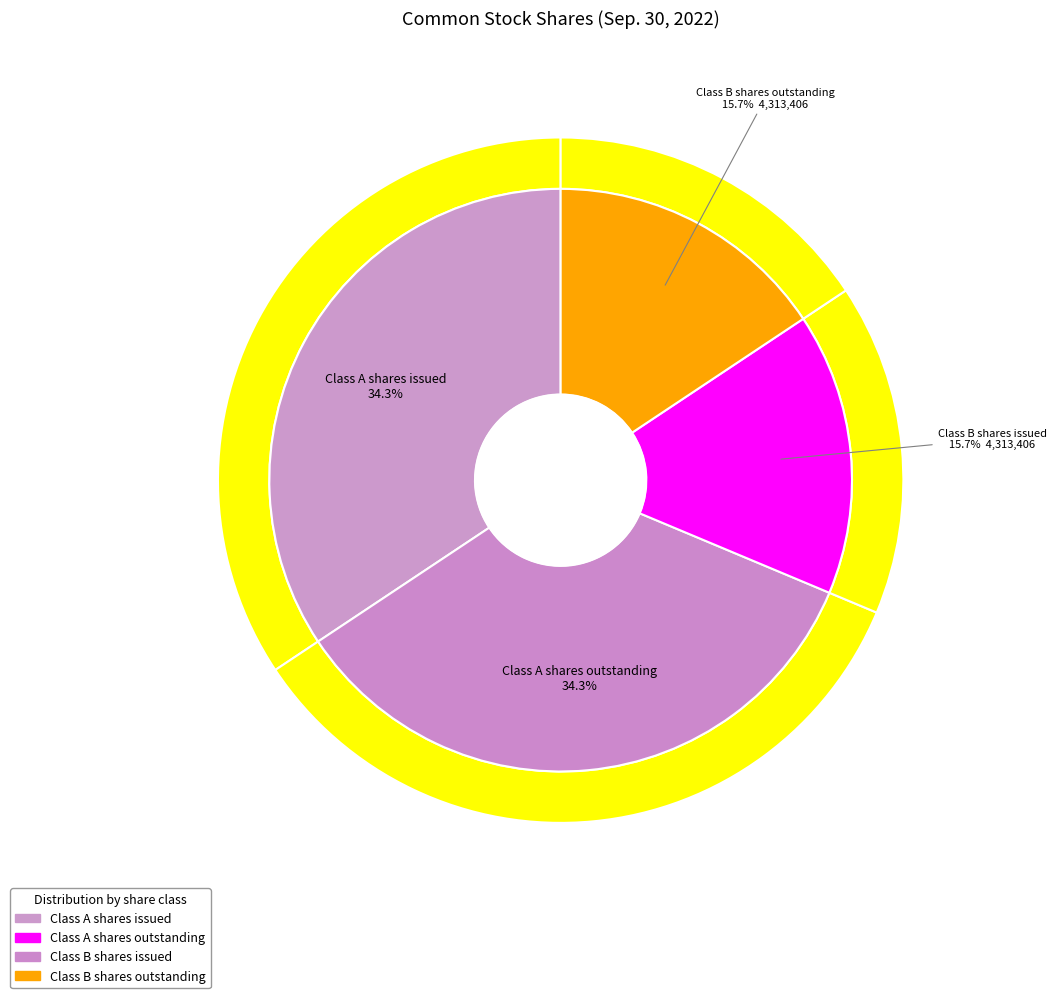

How many slices are in this pie chart?

4